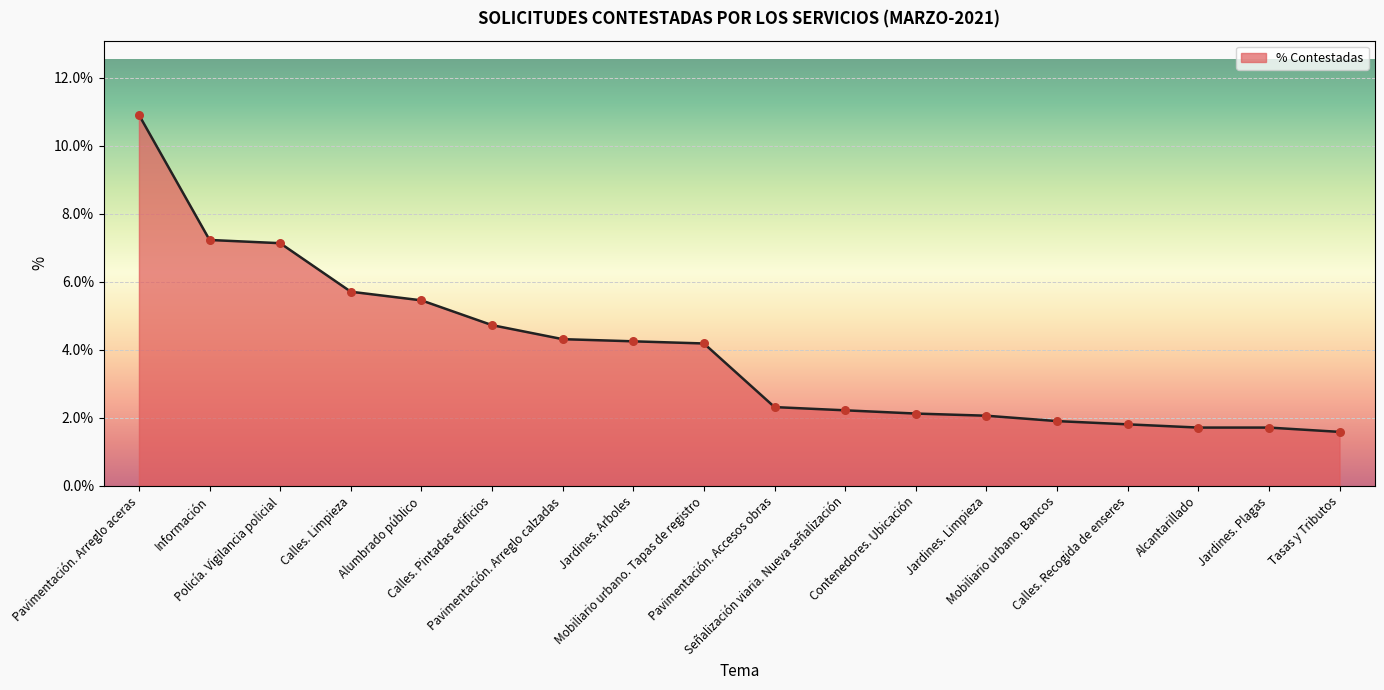

Between Pavimentación. Arreglo calzadas and Pavimentación. Accesos obras, which is larger?

Pavimentación. Arreglo calzadas